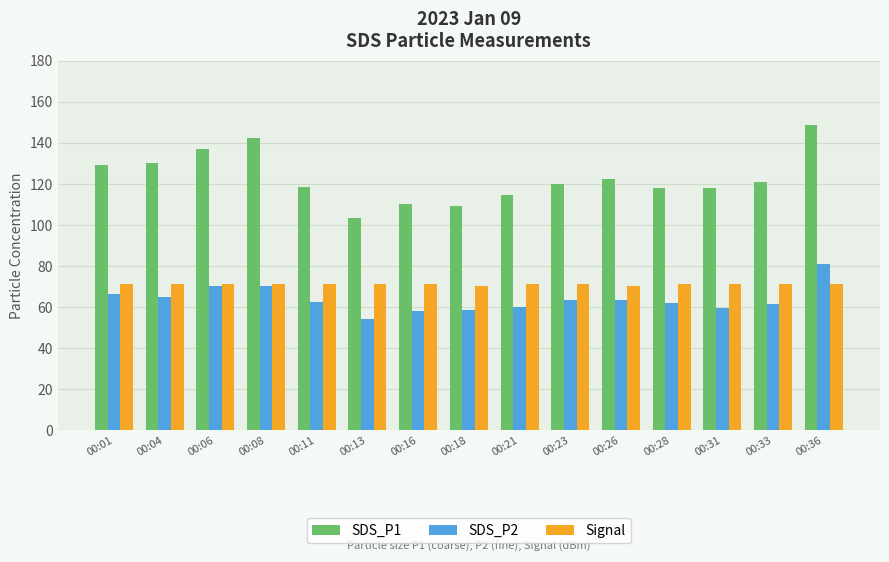

What is the greatest value displayed?

148.9